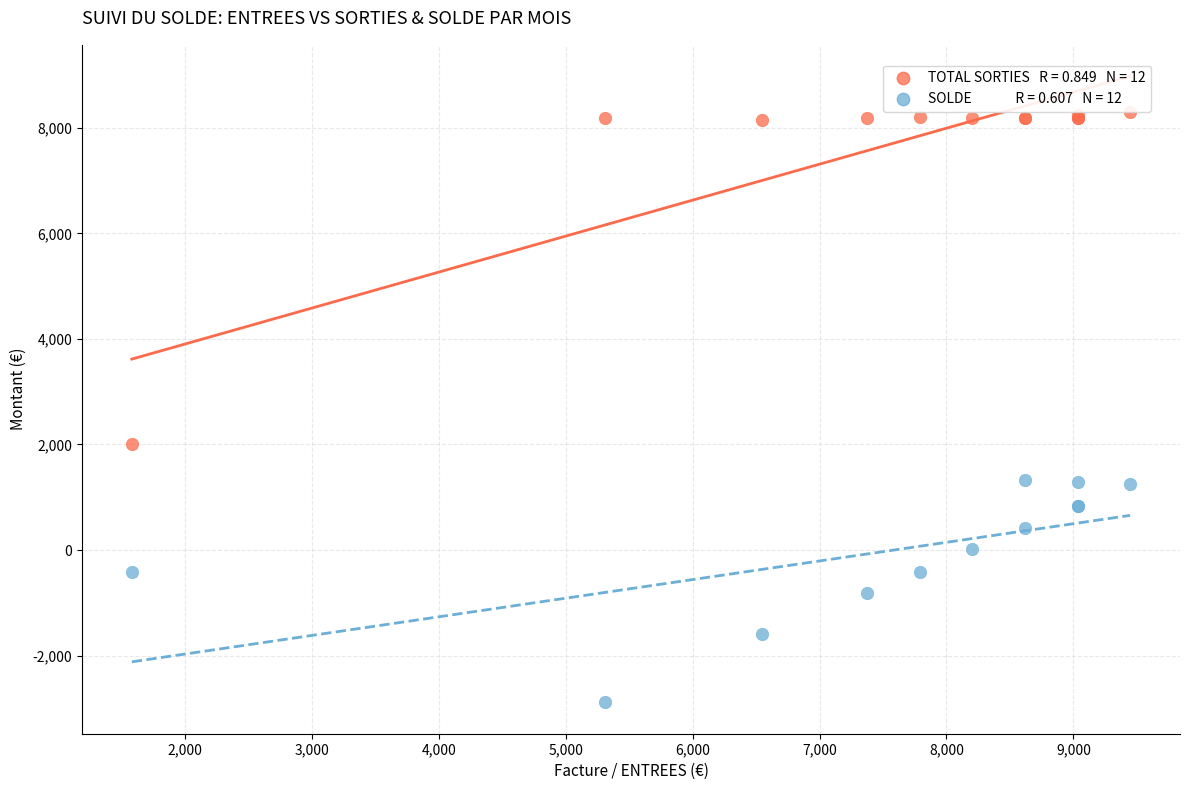

Across all series, what Y value is closest to 2705?

2002.7